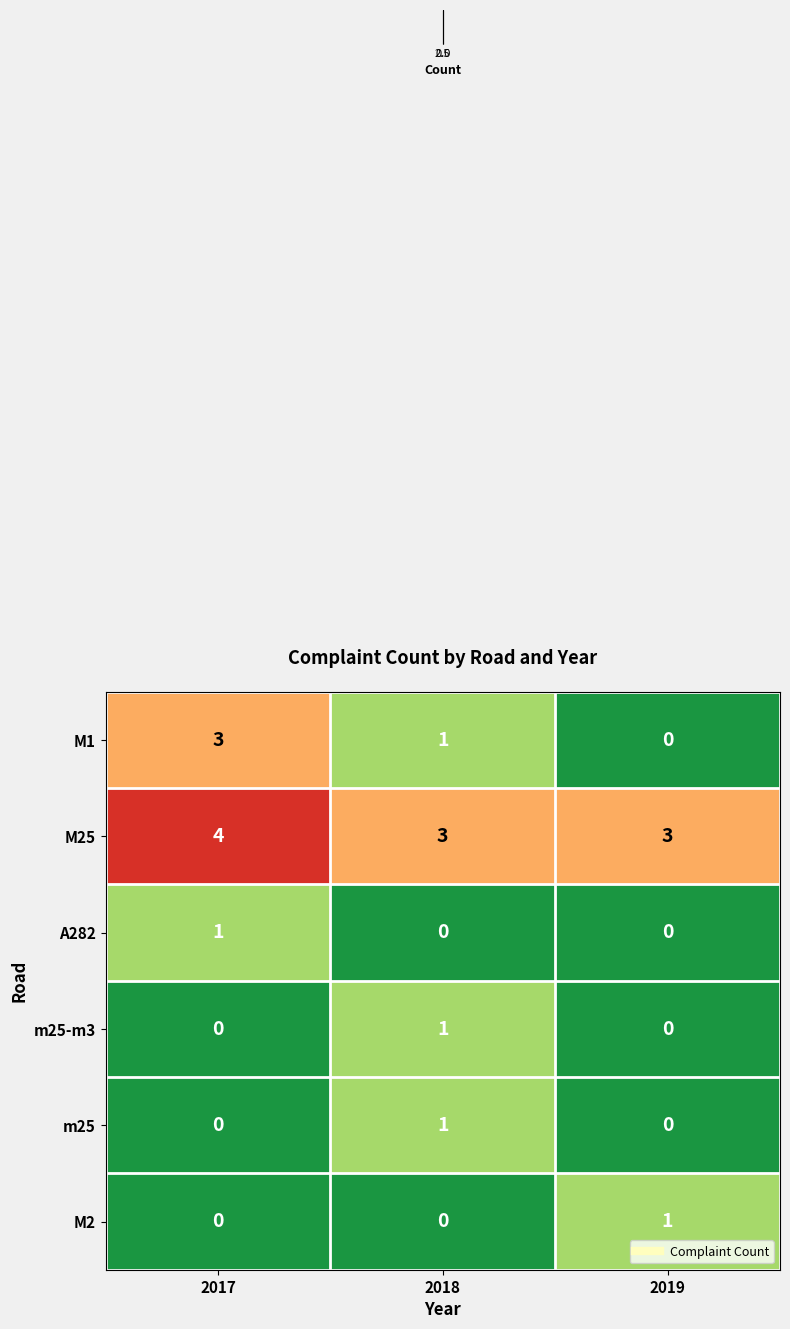

Which series has the largest range (max minus min)?

M1